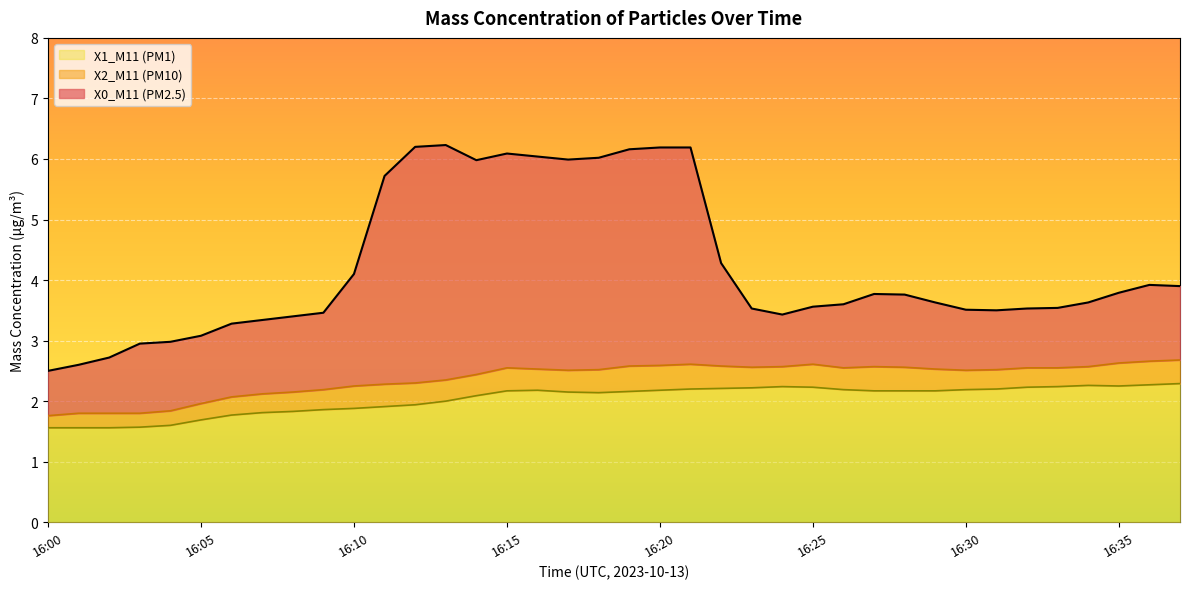

At which label is X2_M11 (PM10) closest to 2?

16:05